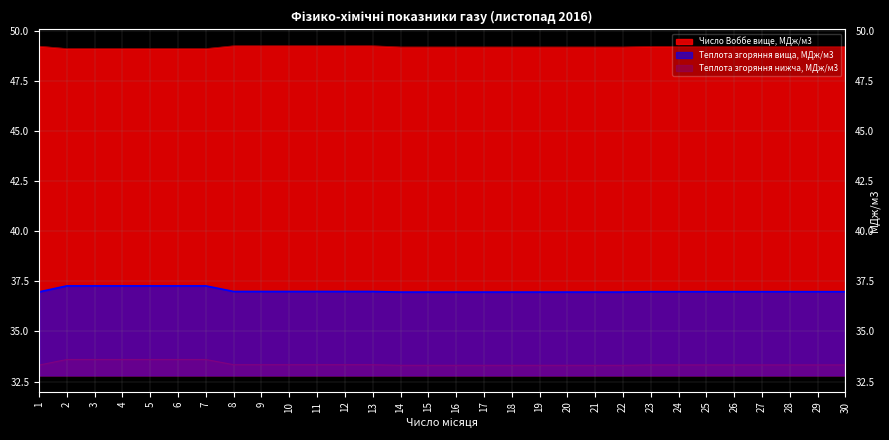

Which series has the widest spread of values?

Теплота згоряння вища, МДж/м3